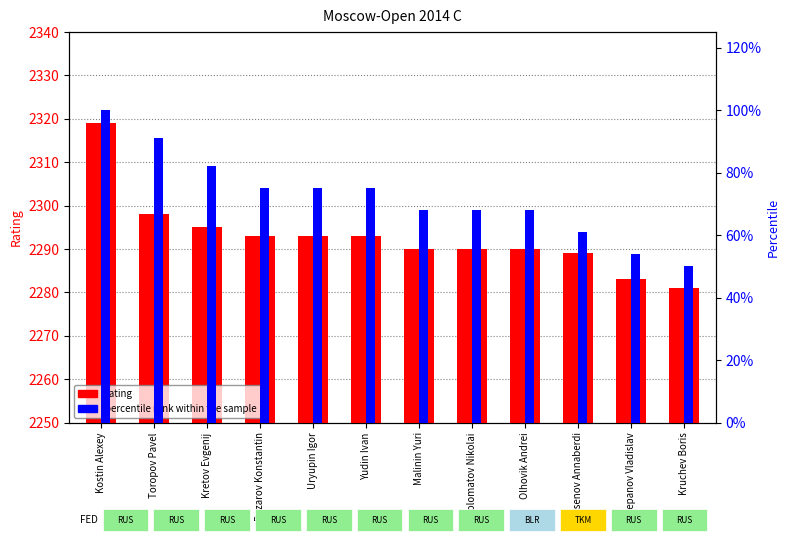

How many groups of bars are there?

12